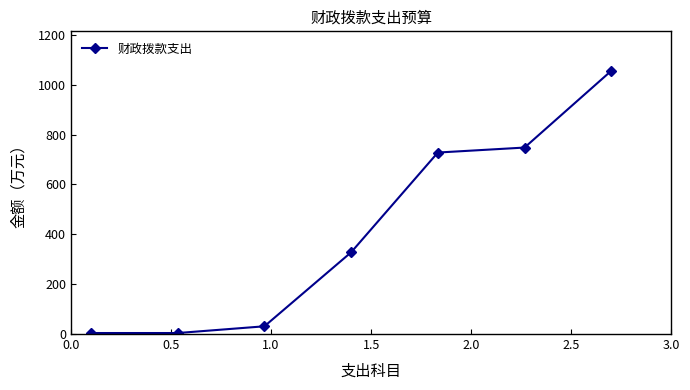

What is the average value?

414.0